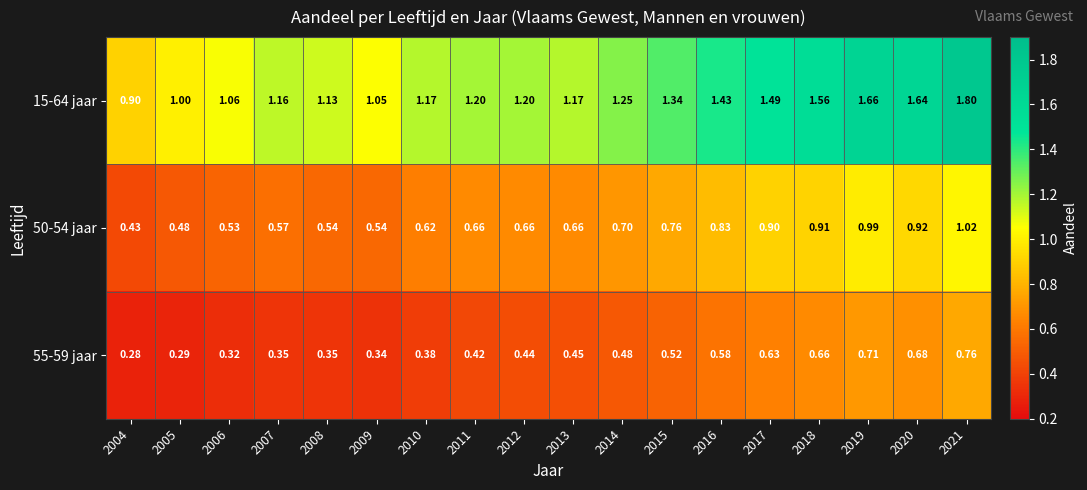

Is the value of 55-59 jaar at 2015 greater than the value of 50-54 jaar at 2015?

No